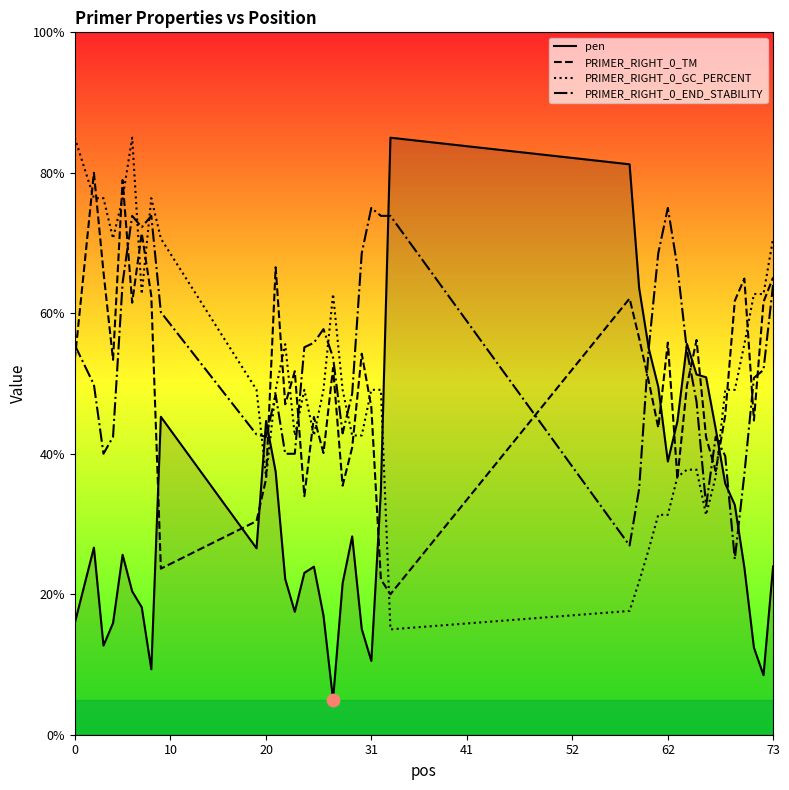

What is the smallest value displayed?

5.0